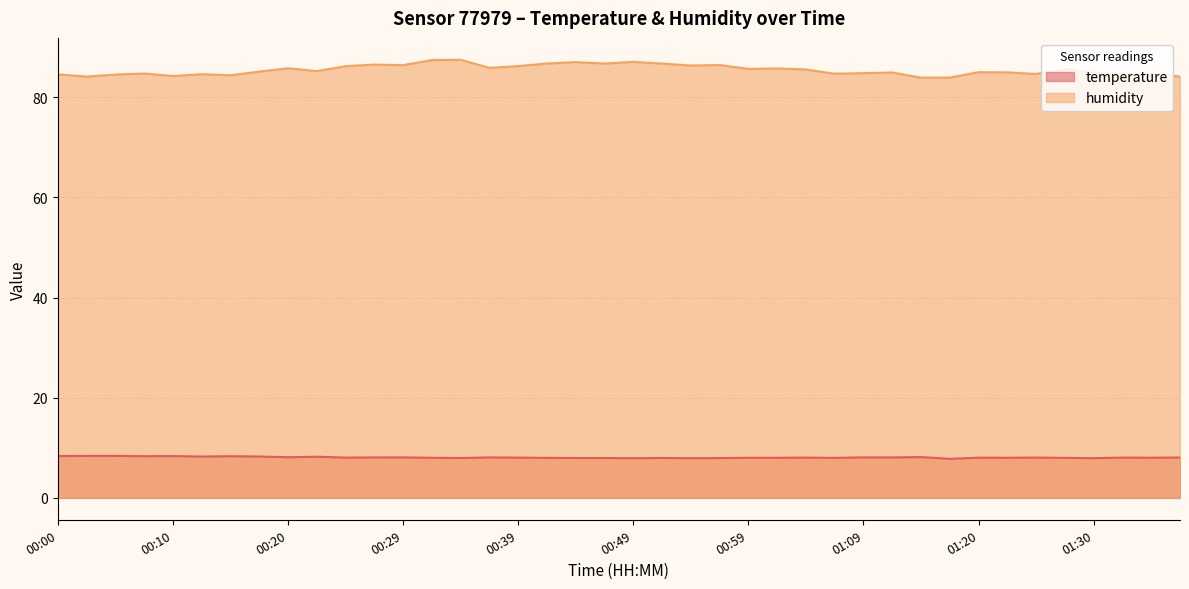

Where is temperature nearest to the value 8?

00:32